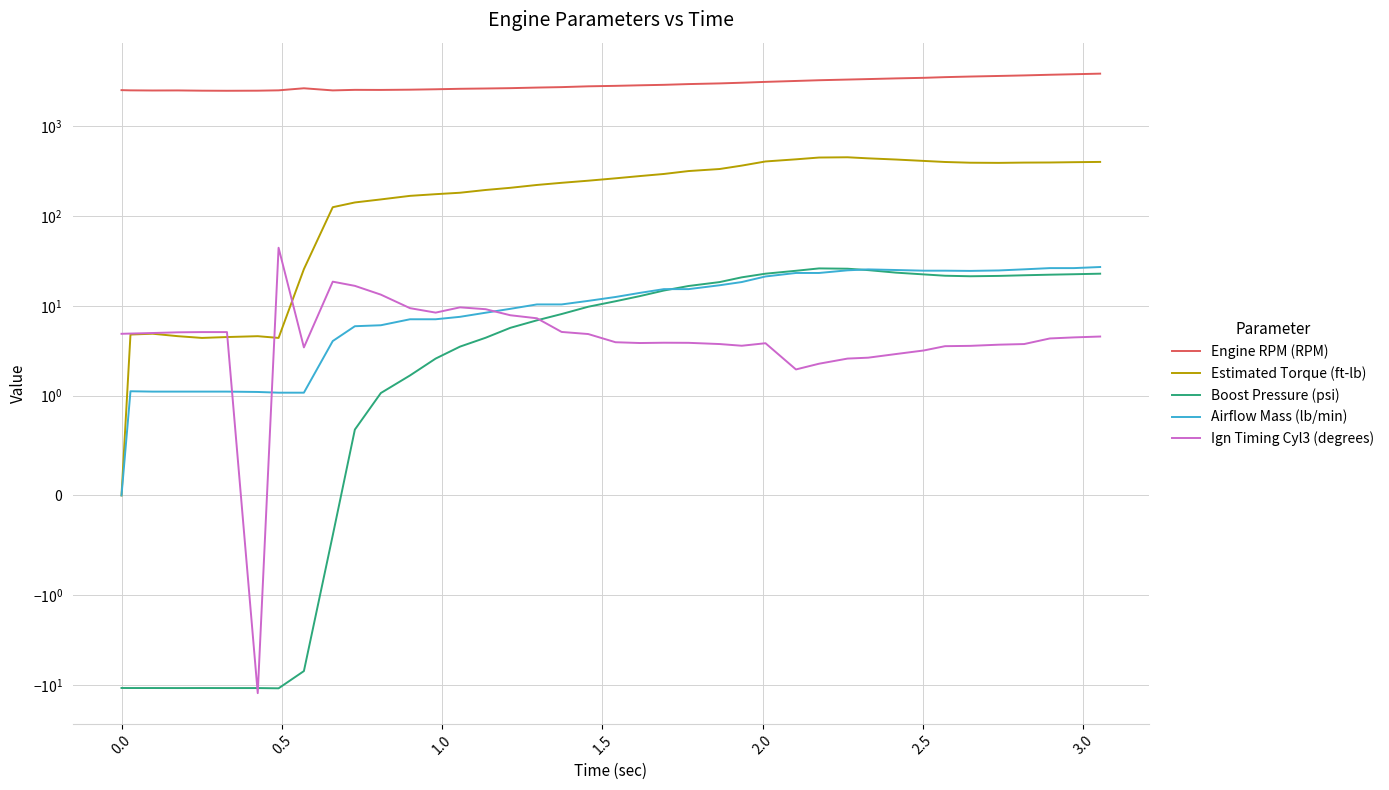

What are all the series names shown in the legend?

Engine RPM (RPM), Estimated Torque (ft-lb), Boost Pressure (psi), Airflow Mass (lb/min), Ign Timing Cyl3 (degrees)